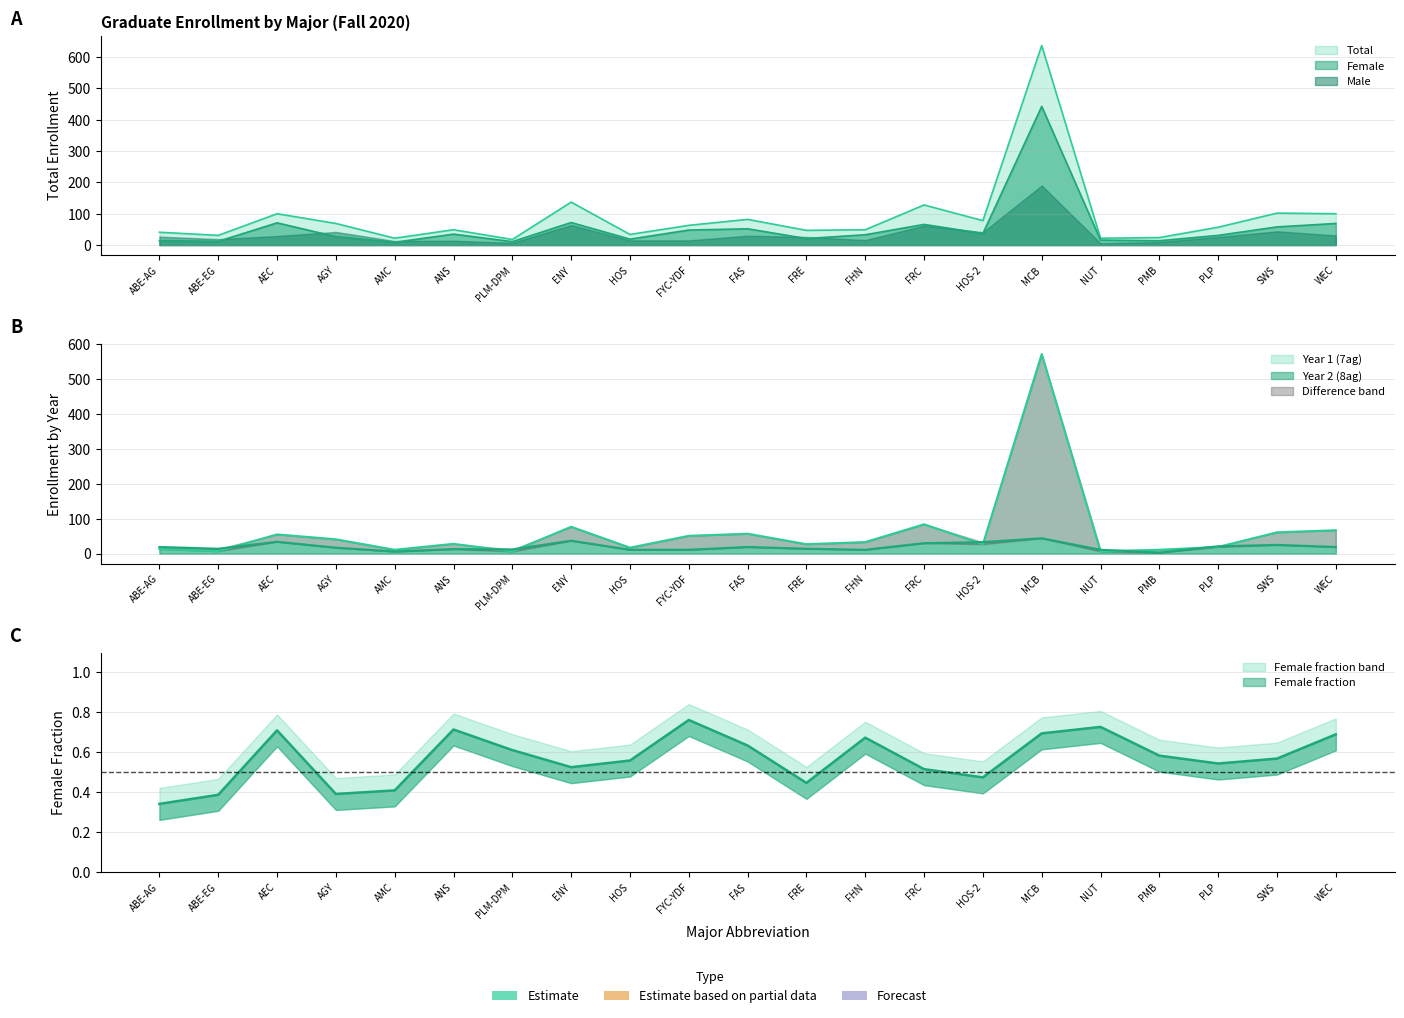

At which label is 8ag closest to 23?

PLP